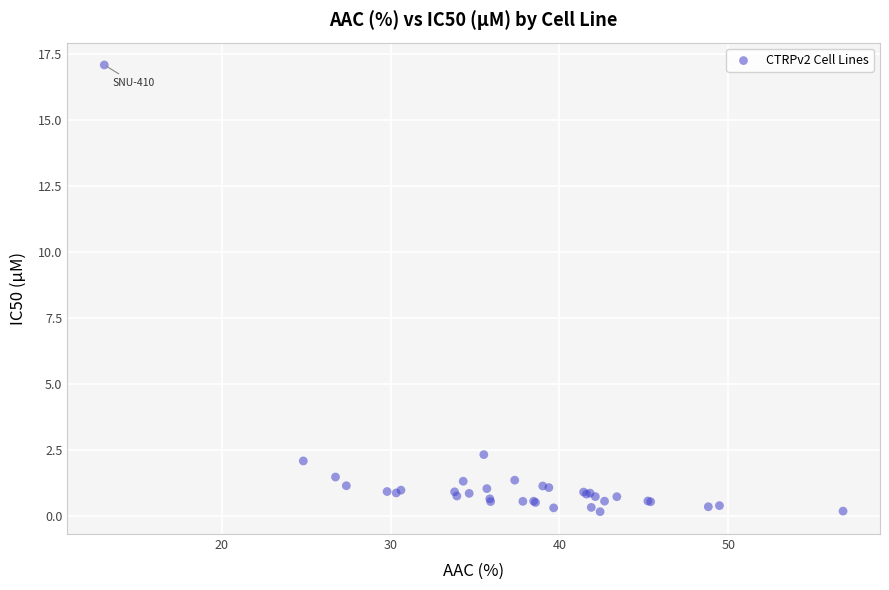

What Y value in the scatter plot is closest to 8?

2.3